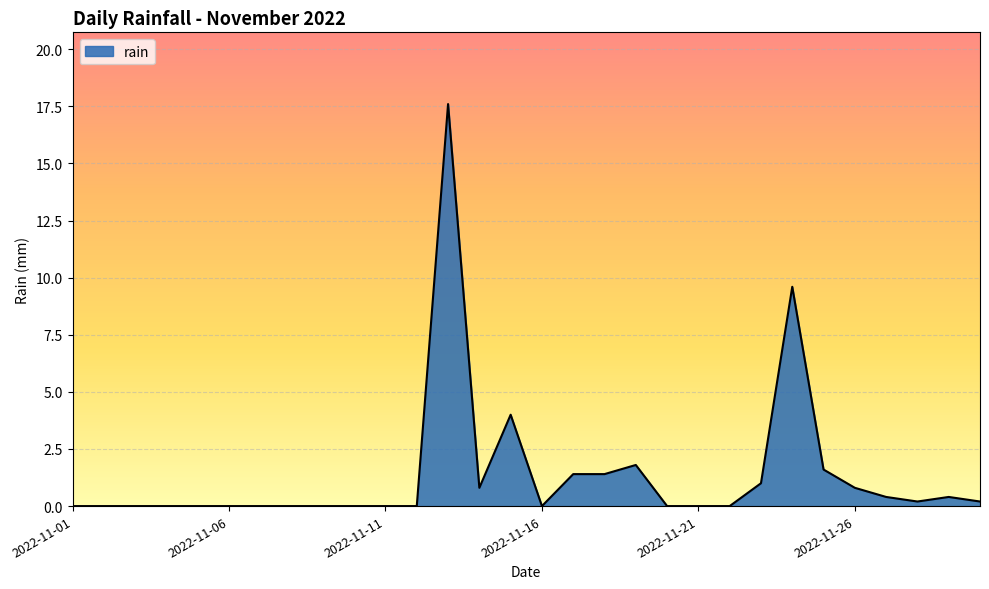

What is the difference between the maximum and minimum values?

17.6